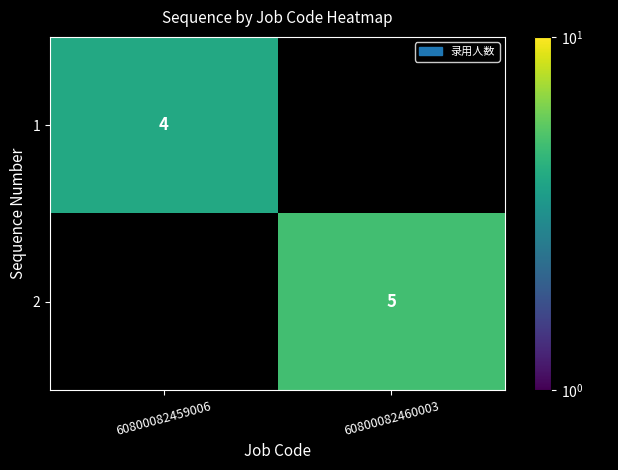

Which has a higher value, 60800082459006 or 60800082460003?

60800082460003